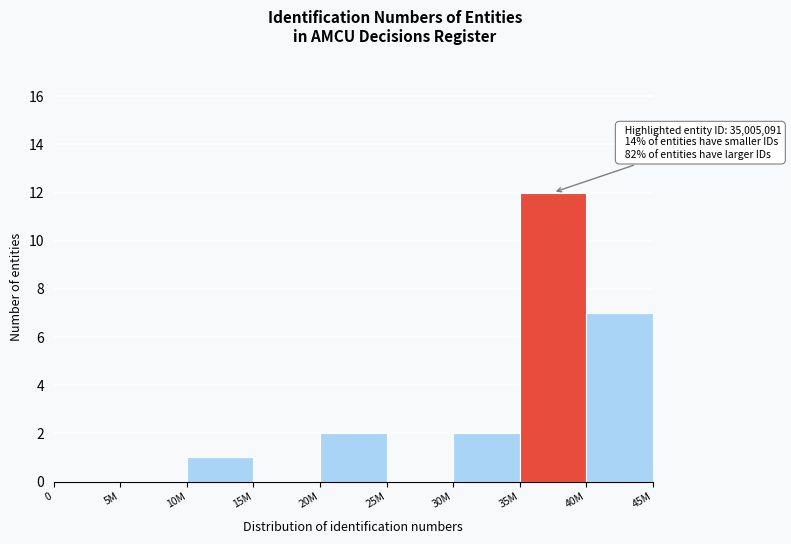

Reading right to left, extract all data points from this chart.

40M=7	35M=12	30M=2	25M=0	20M=2	15M=0	10M=1	5M=0	0=0